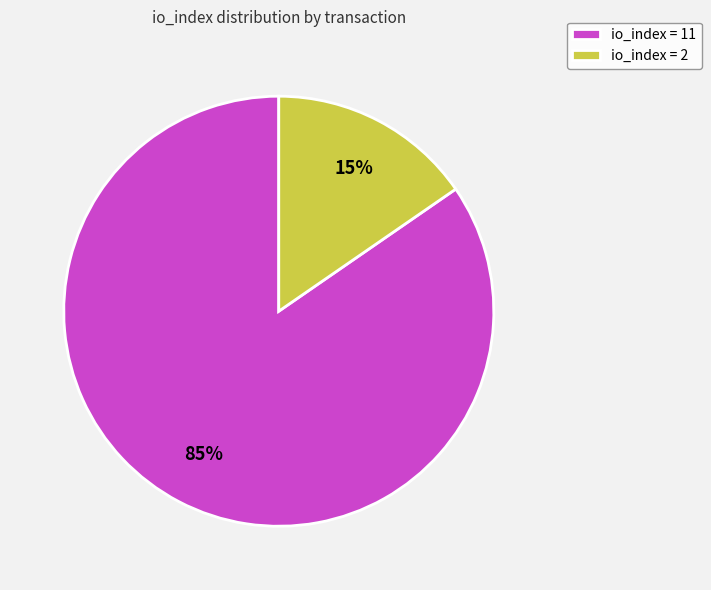

Do io_index = 11 and io_index = 2 together represent more than half of the pie?

Yes